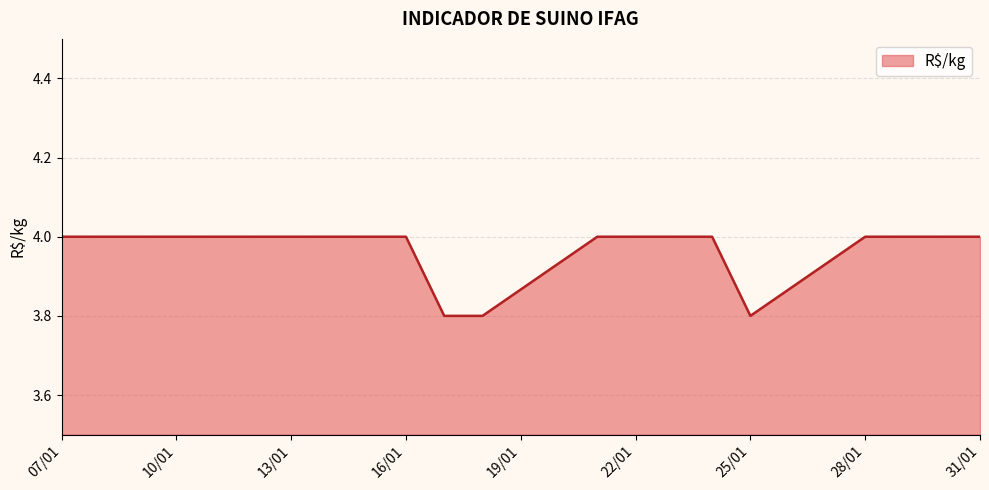

Count the values in the range 4 to 5.

16